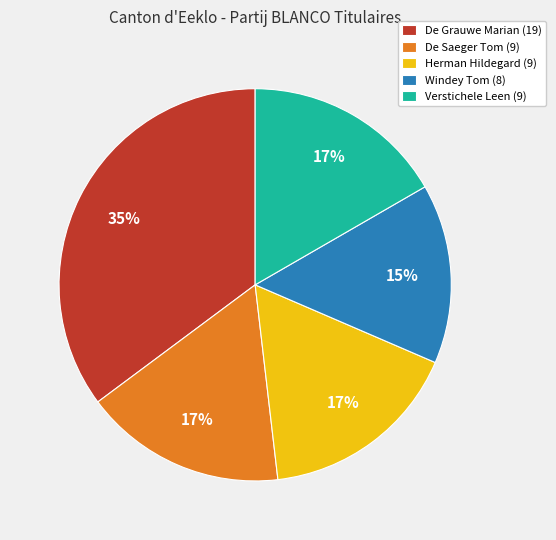

Is De Saeger Tom the majority of the pie?

No